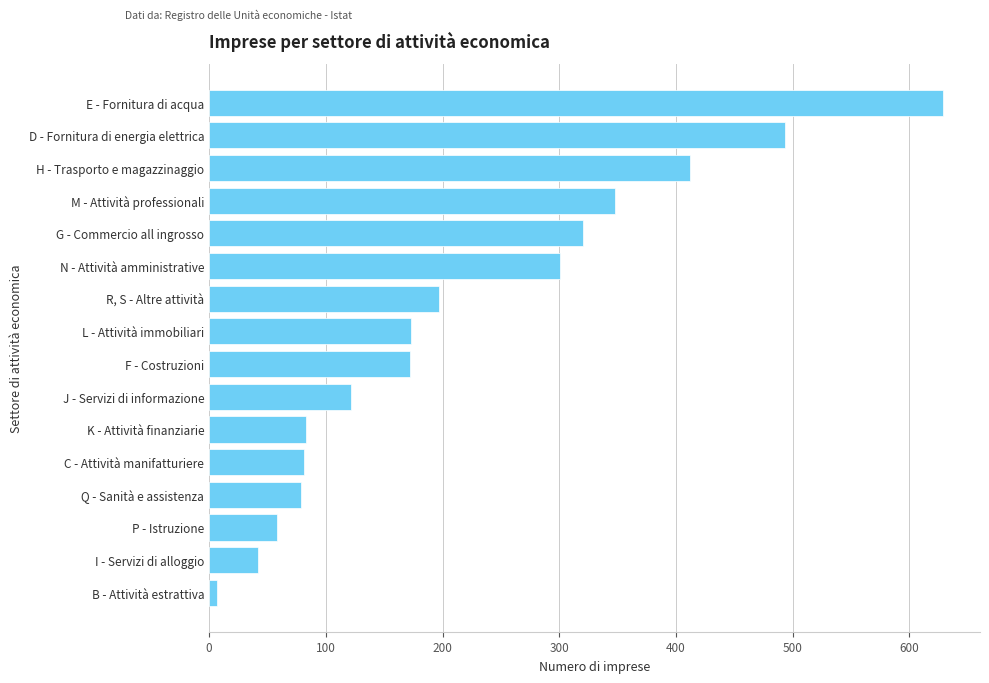

What is the difference between the maximum and minimum values?

622